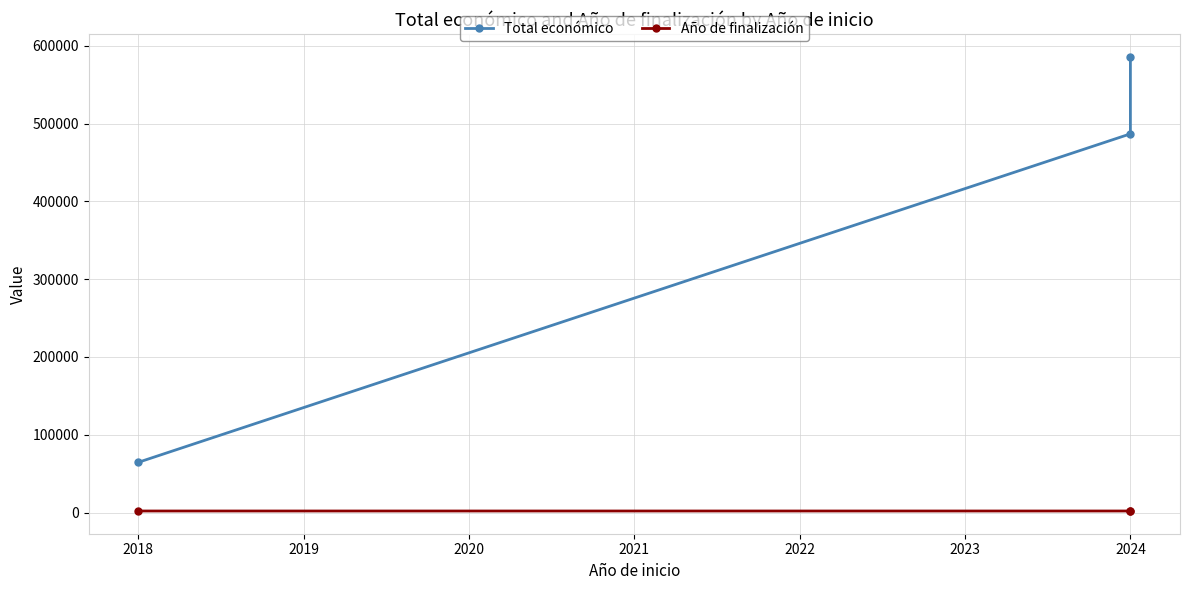

Which series has the widest spread of values?

Total económico